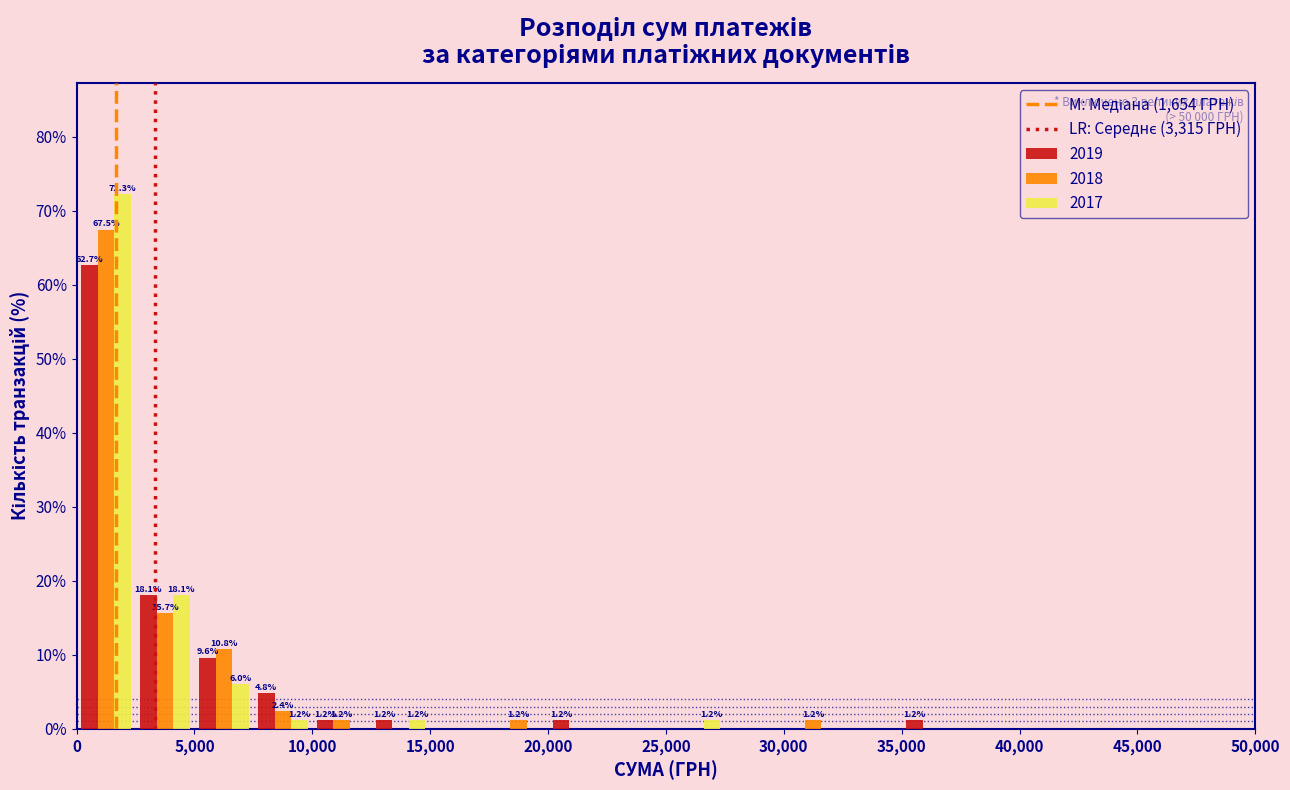

In the 2017 series, which range on the x-axis has the tallest bar?

0 to 2500